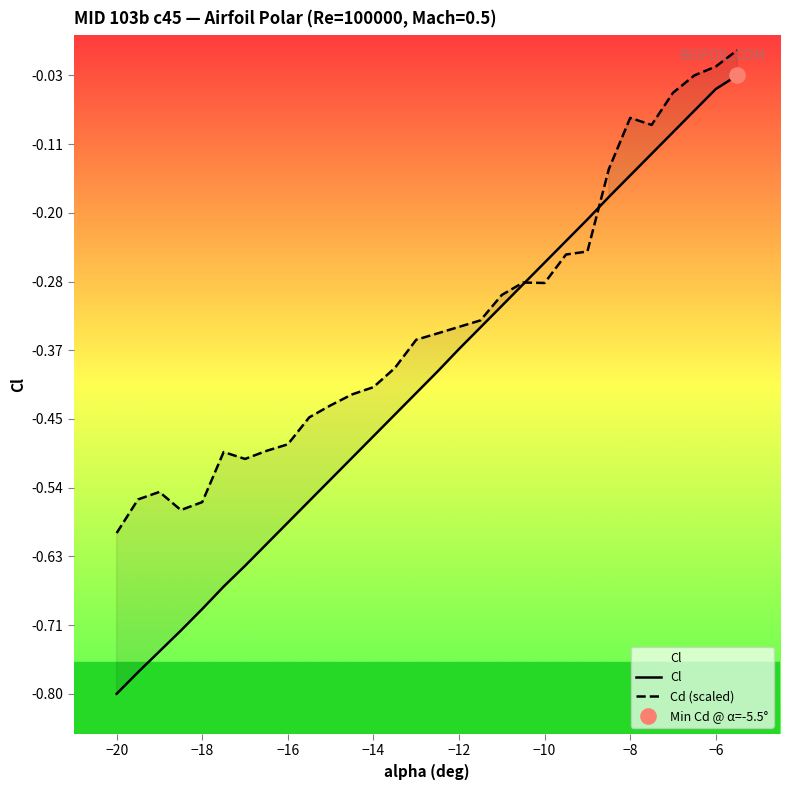

Which series reaches the minimum Y coordinate?

Cl